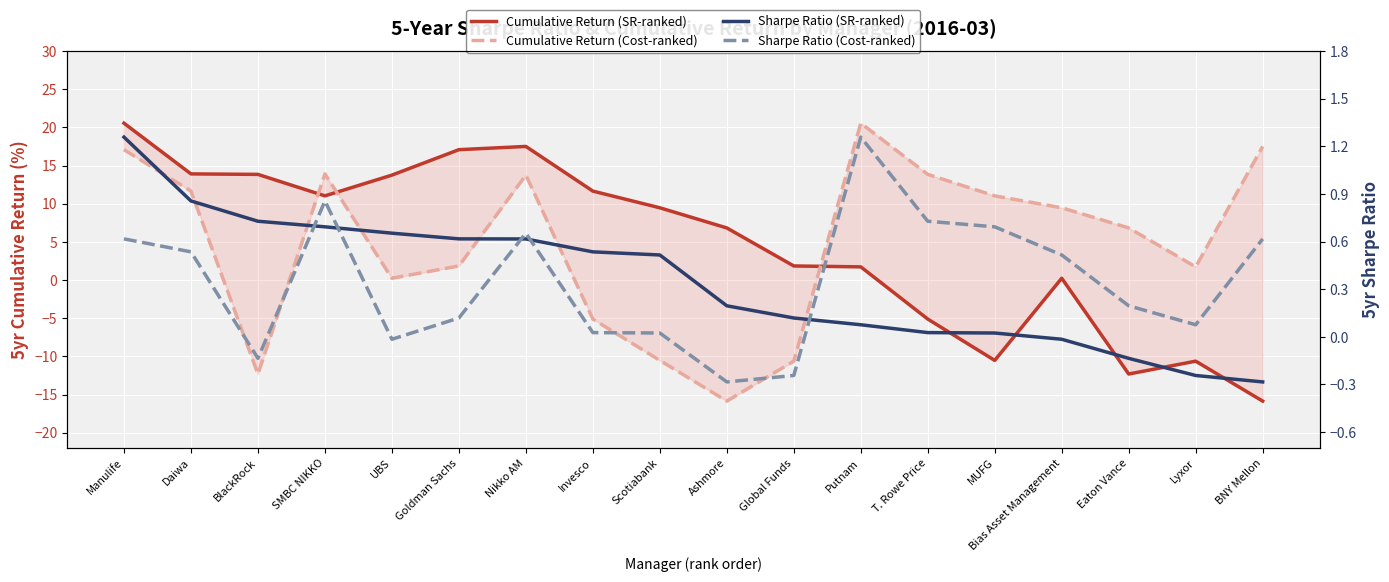

The Sharpe Ratio (SR-ranked) series shows 0.1 at UBS. True or false?

False